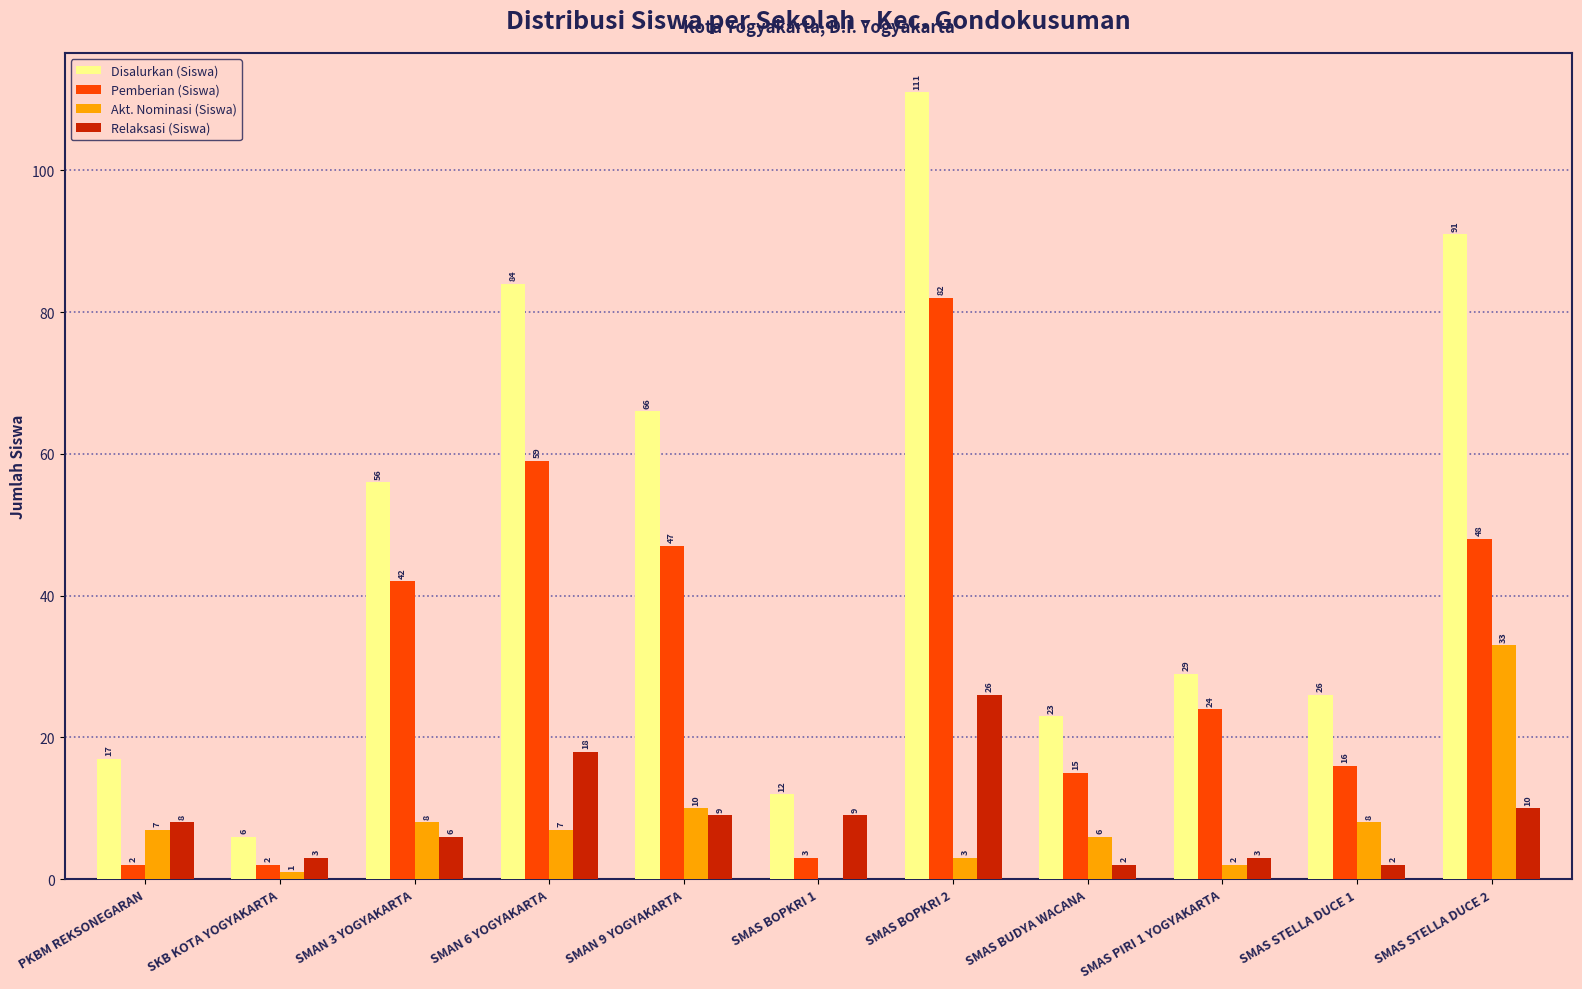

Which series changed the most between PKBM REKSONEGARAN and SKB KOTA YOGYAKARTA?

Disalurkan (Siswa)